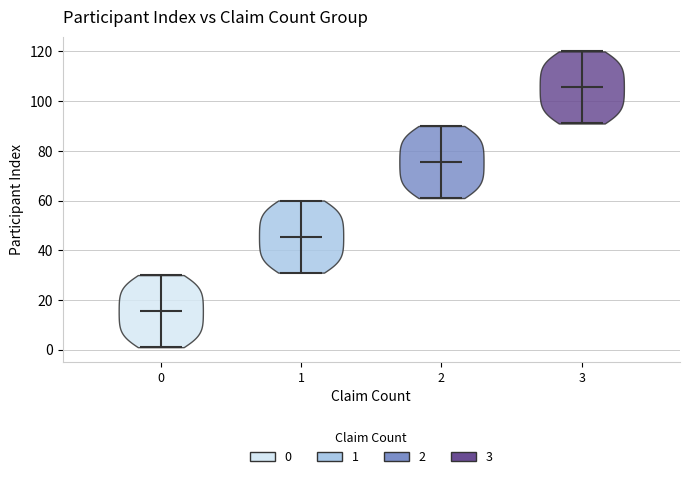

Reading left to right, read every violin against the y-axis: where its median line is, and the lowest and highest points it reaches. The values are not printed on the chart, so give them approximately, as read against the axis.

0: median line 16, lowest point 2, highest point 30
1: median line 46, lowest point 32, highest point 60
2: median line 76, lowest point 62, highest point 90
3: median line 106, lowest point 92, highest point 120